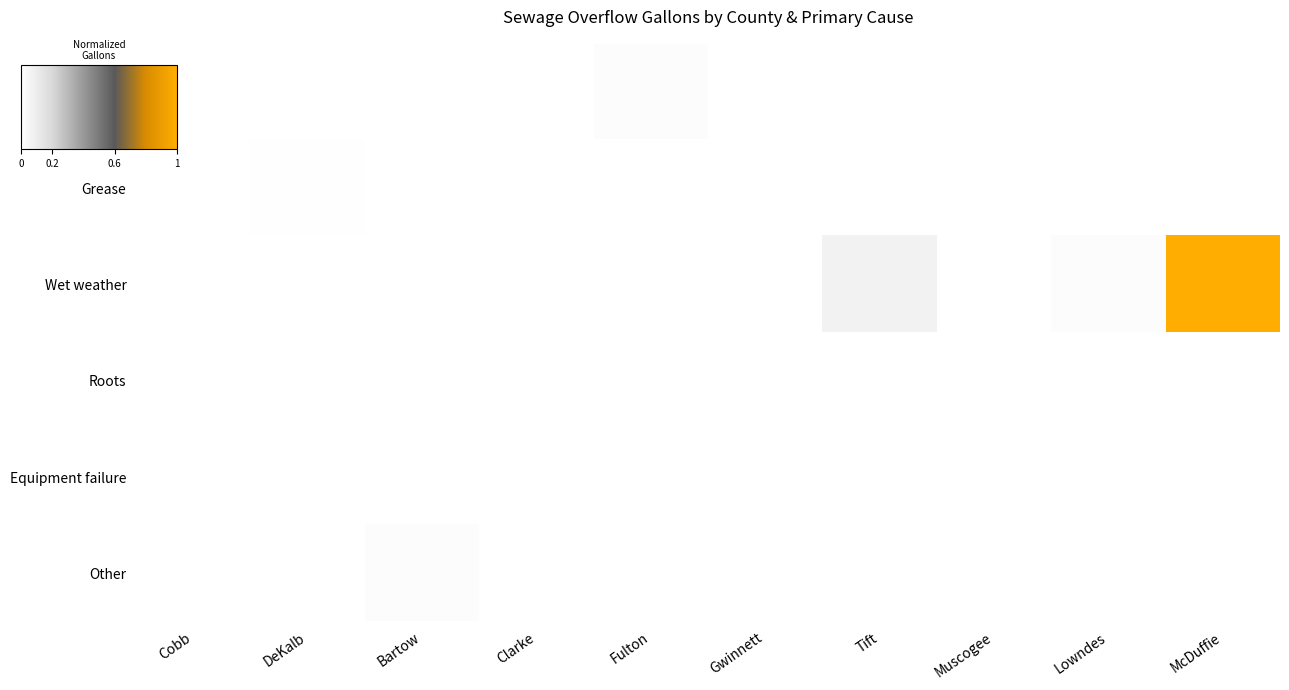

At how many categories does at least one series exceed 0?

10